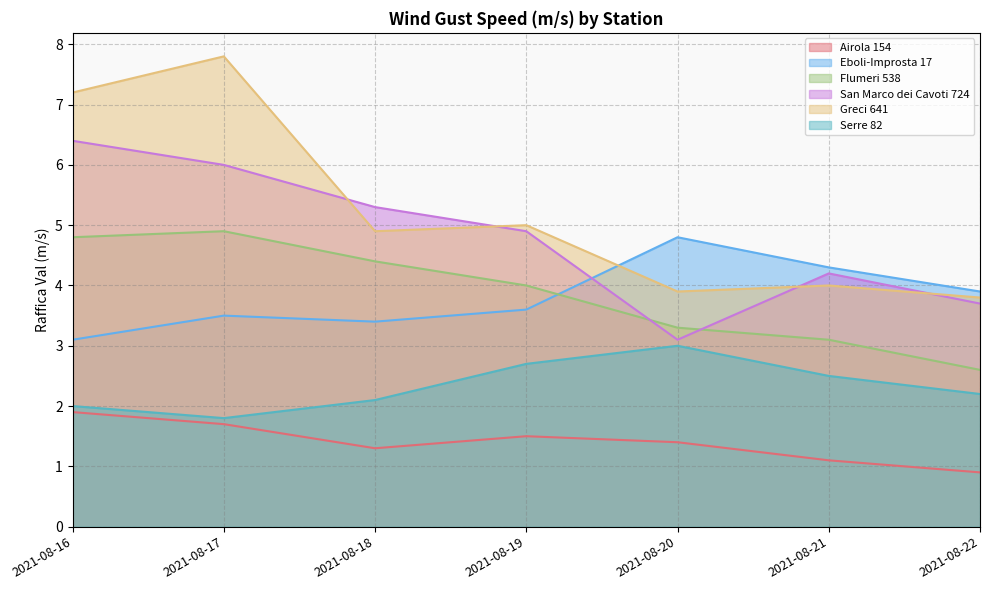

Is it true that San Marco dei Cavoti 724 equals 3.1 at 2021-08-19?

False